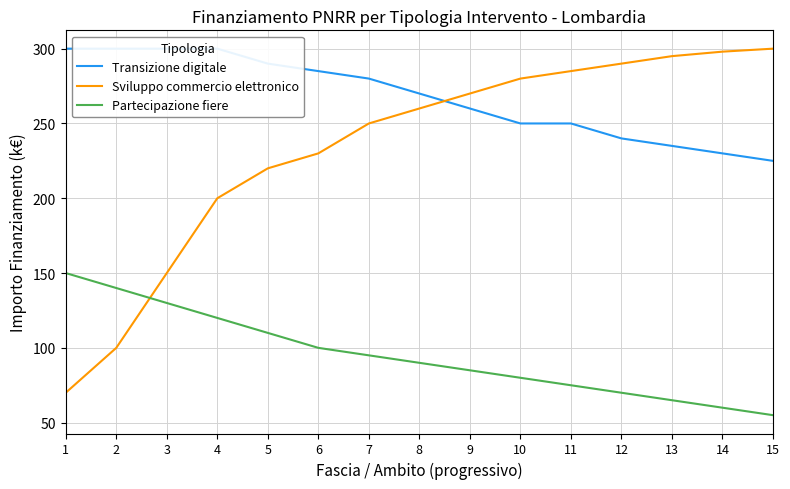

What is the sum of the Partecipazione fiere values at 10 and 12?

150